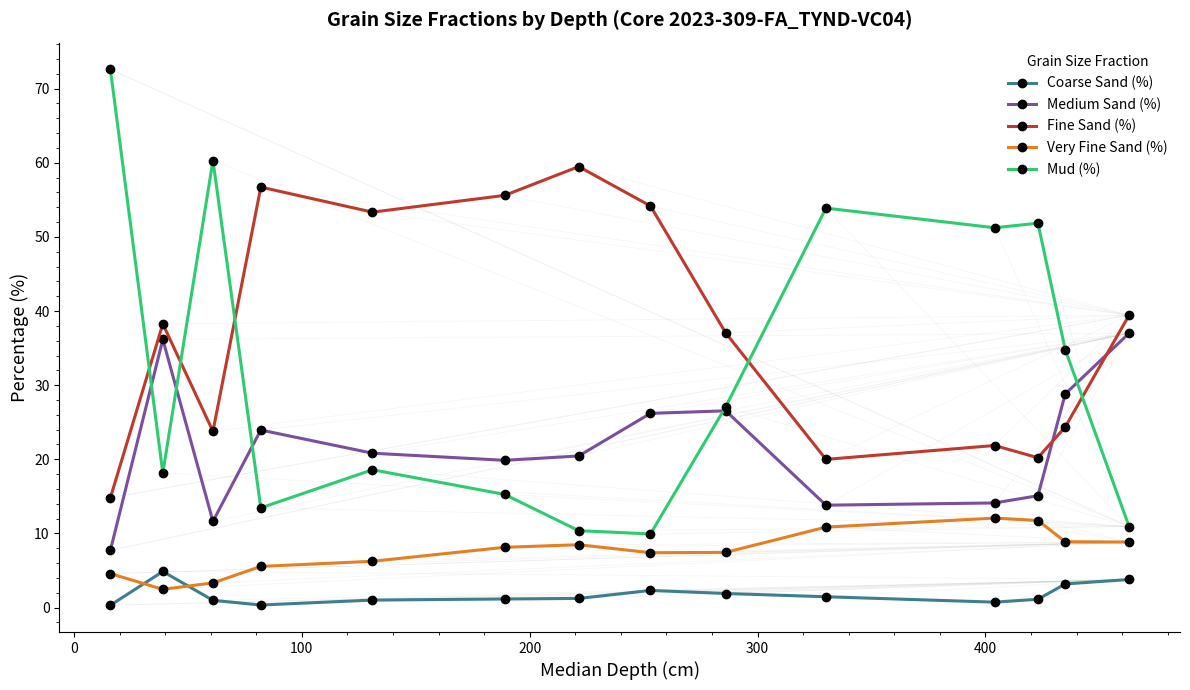

How many lines are shown in the chart?

5